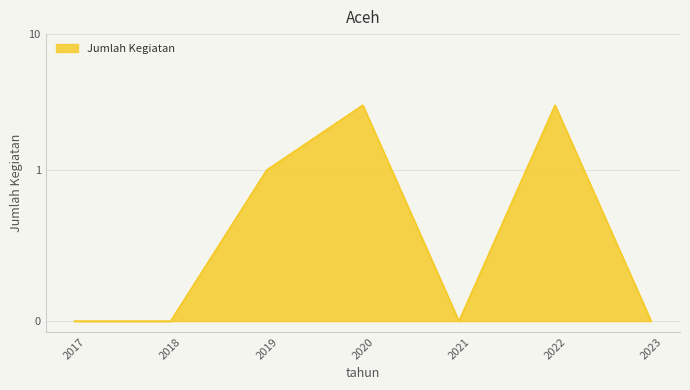

What is the difference between the maximum and minimum values?

3